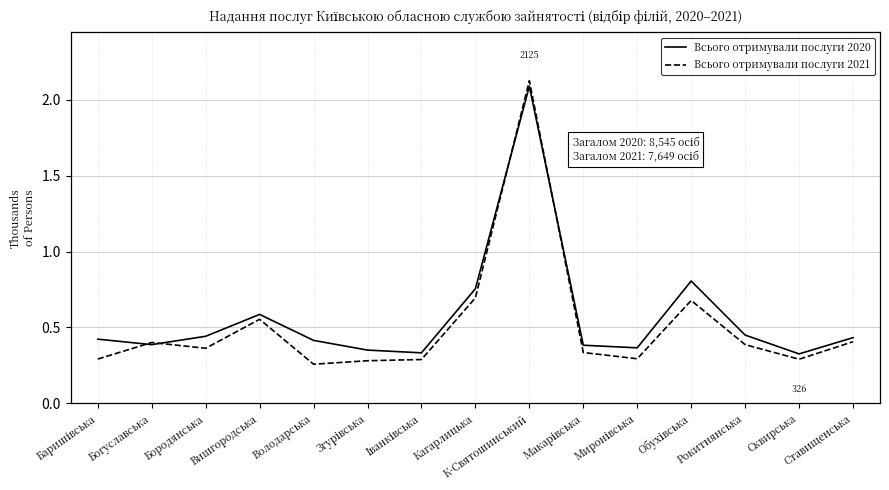

The value of Всього отримували послуги 2020 at Бородянська is 0.4. True or false?

True